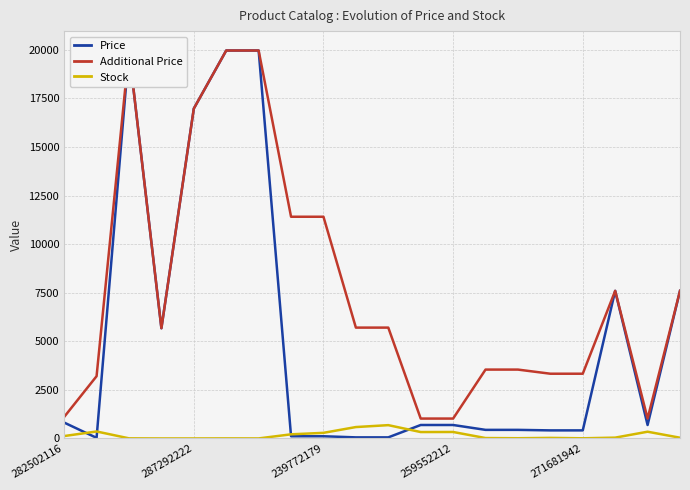

How many lines are shown in the chart?

3